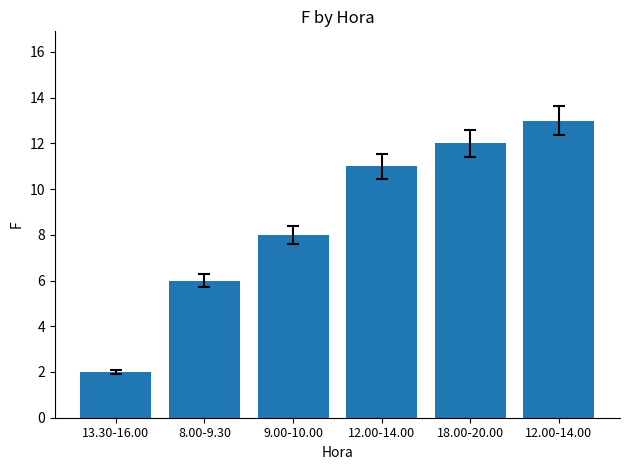

How many bars are there in total?

6